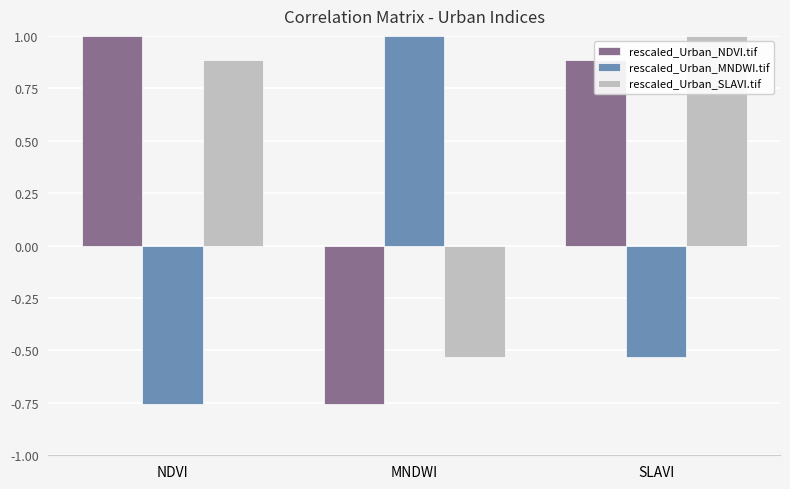

What is the total value across all series at NDVI?

1.1